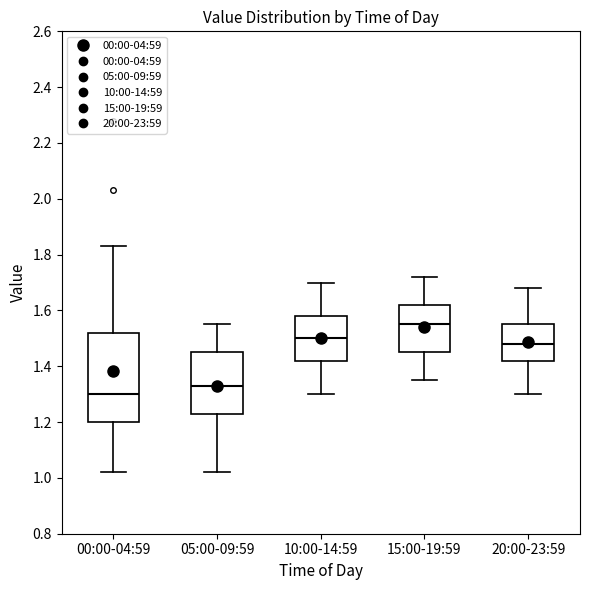

Which box has the lowest median line?

00:00-04:59